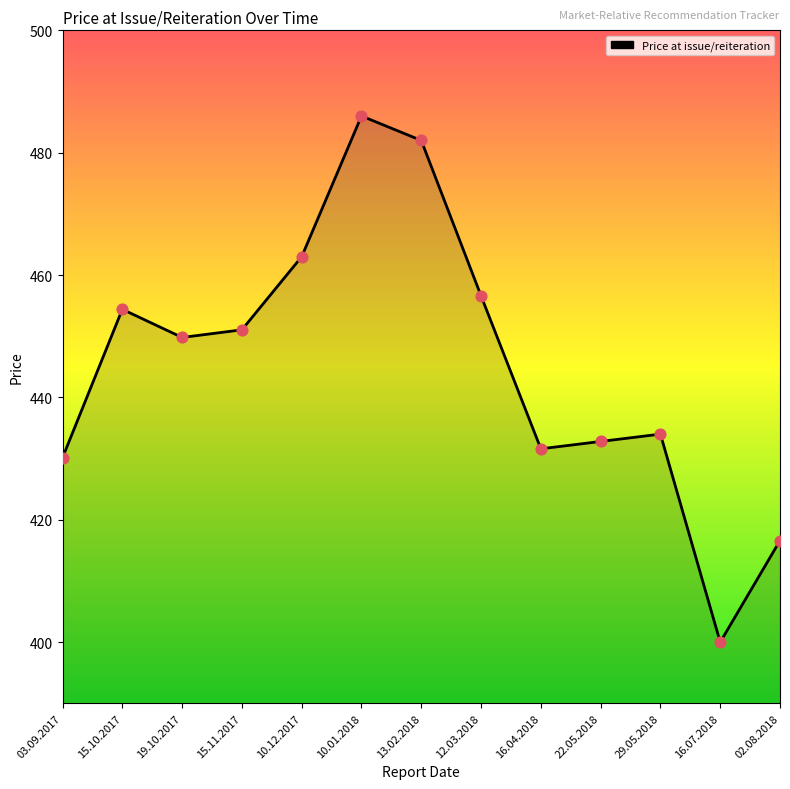

What is the change in value from 16.04.2018 to 02.08.2018?

-15.0